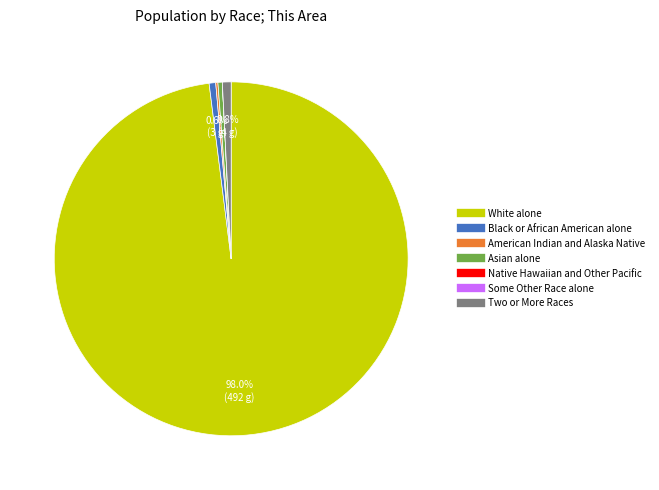

How much of the chart is everything except Black or African American alone?

99.4%